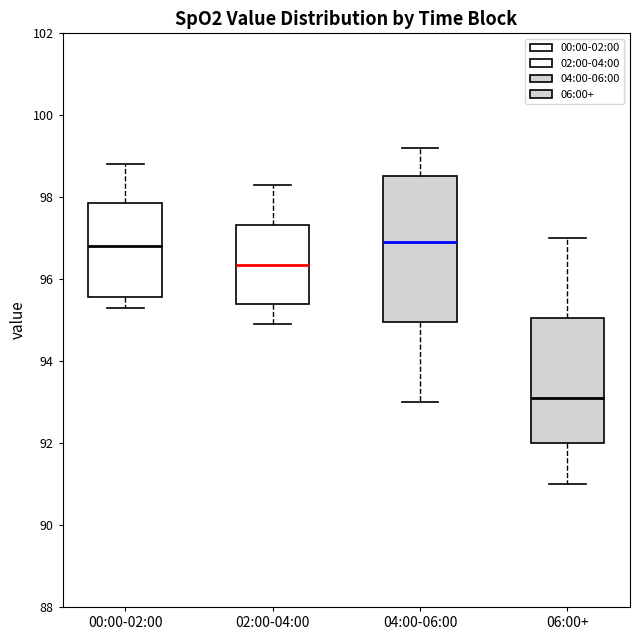

Comparing the boxes themselves (not the whiskers), which one is the tallest?

04:00-06:00